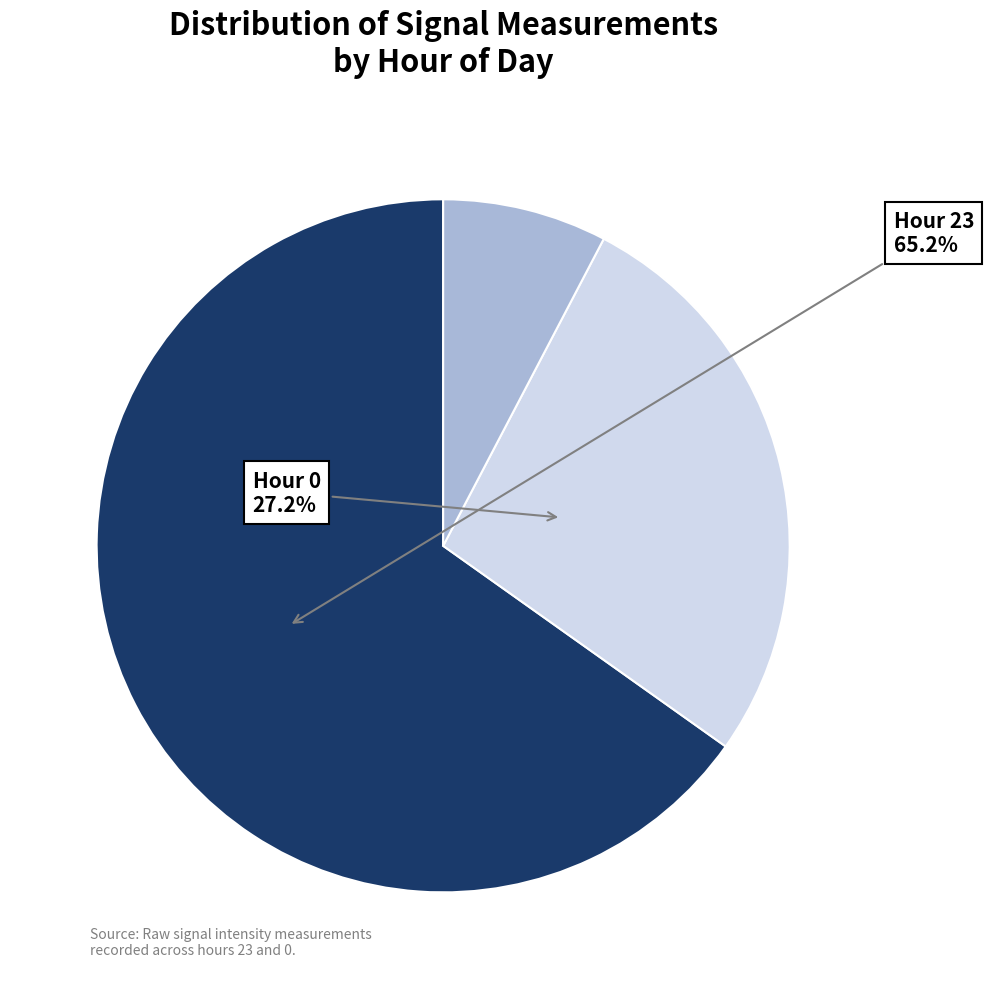

Is there any slice that represents more than half of the pie?

Yes